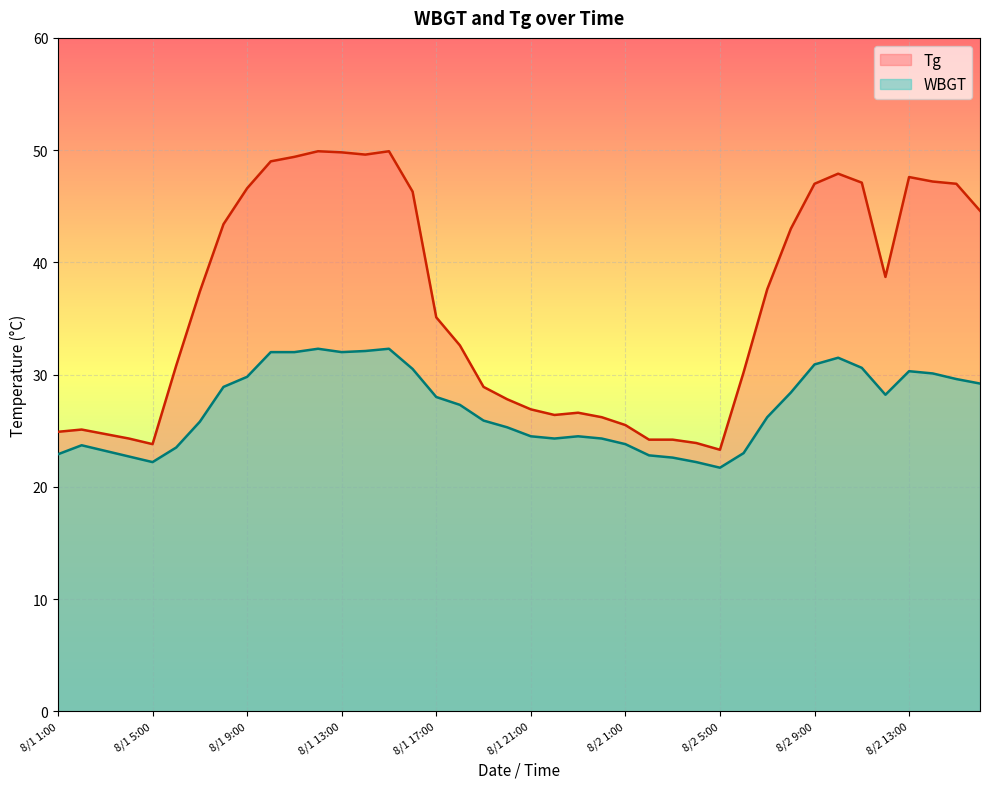

At which label does WBGT first exceed 27?

8/1 8:00